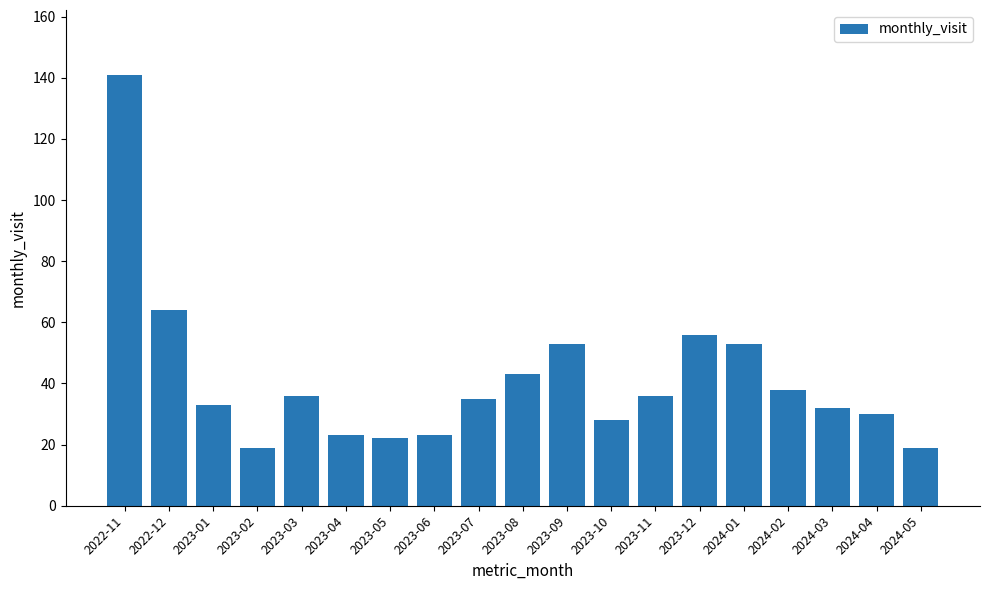

What is the minimum value shown in the chart?

19